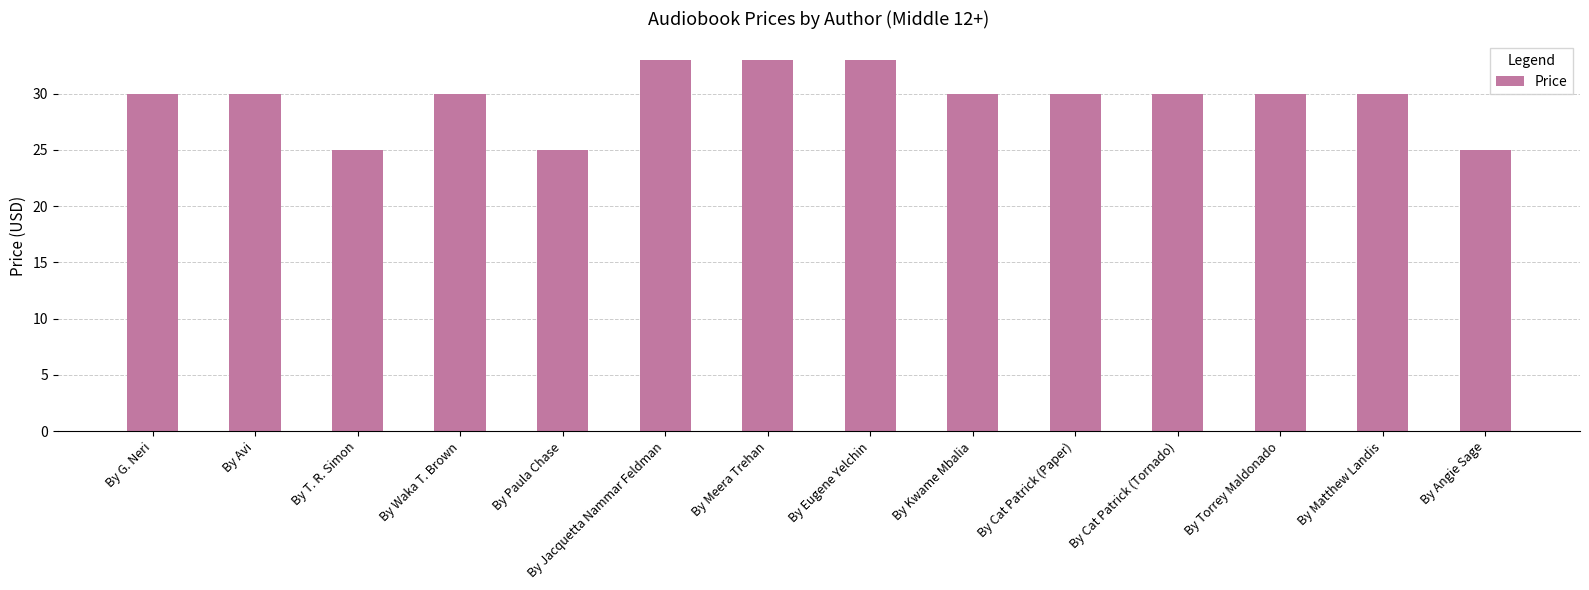

What is the minimum value shown in the chart?

25